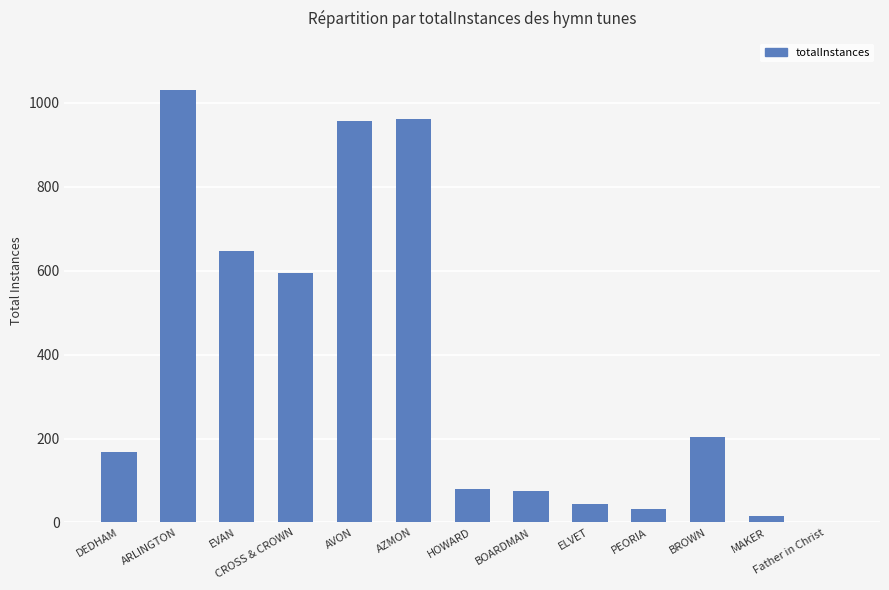

What is the maximum value shown in the chart?

1031